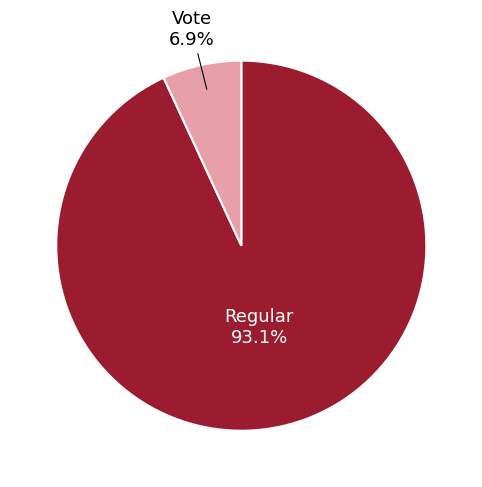

To the nearest percent, what is the combined percentage of Vote and Regular?

100%